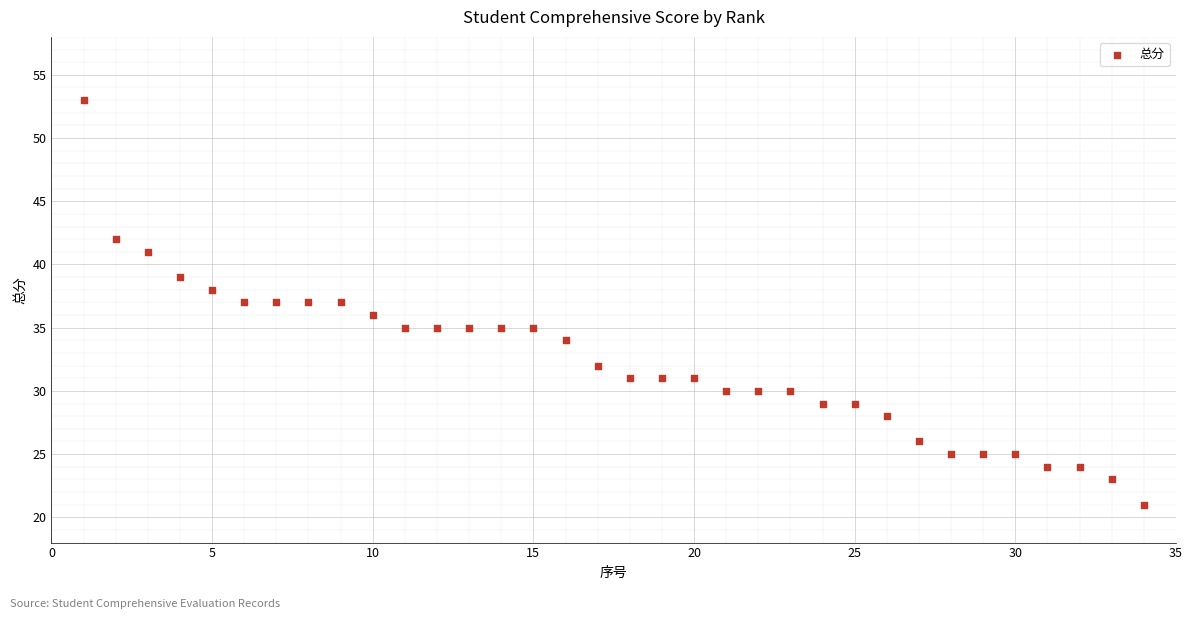

What is the range of X values (max minus min)?

33